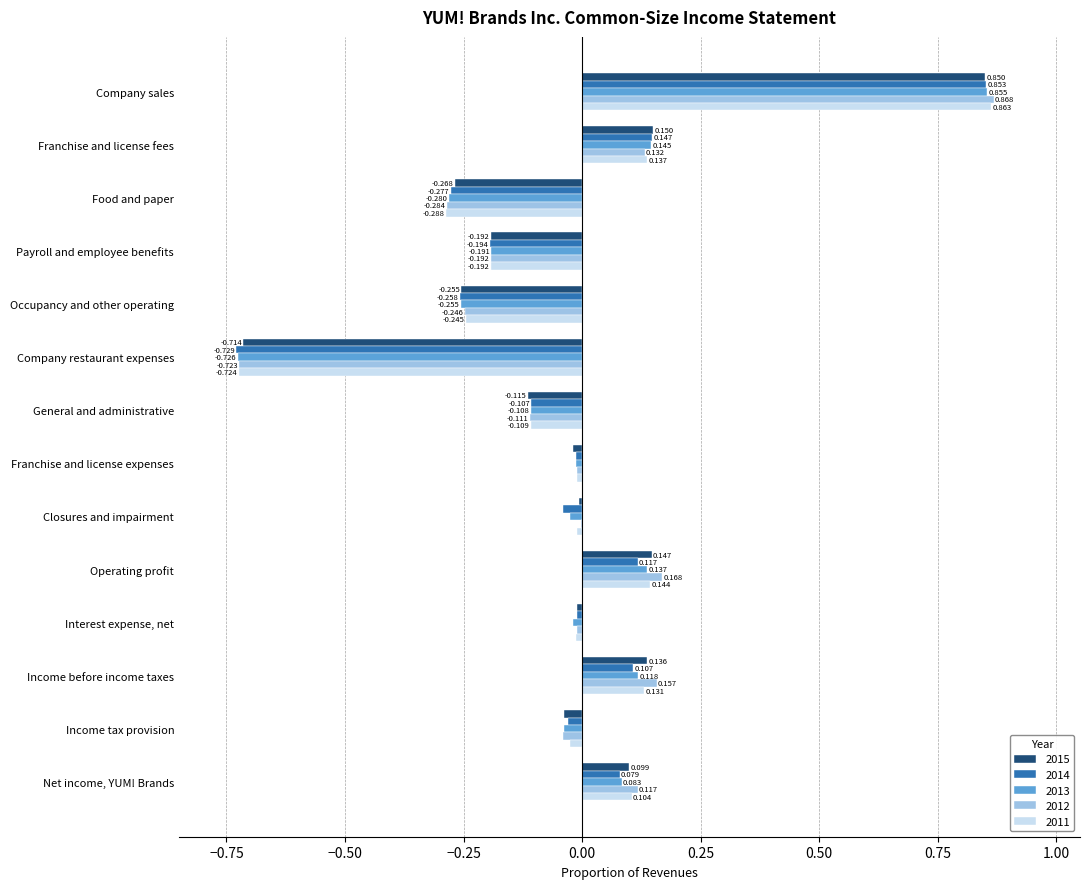

At which category is the sum across all series the highest?

Company sales